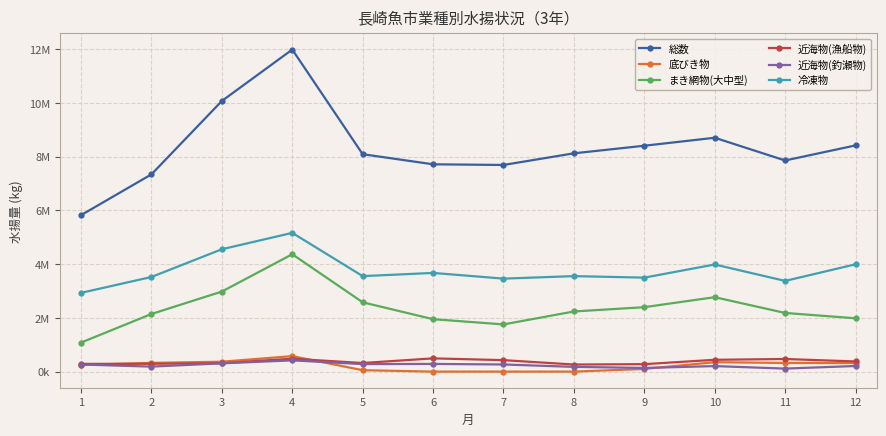

What are all the series names shown in the legend?

総数, 底びき物, まき網物(大中型), 近海物(漁船物), 近海物(釣瀬物), 冷凍物